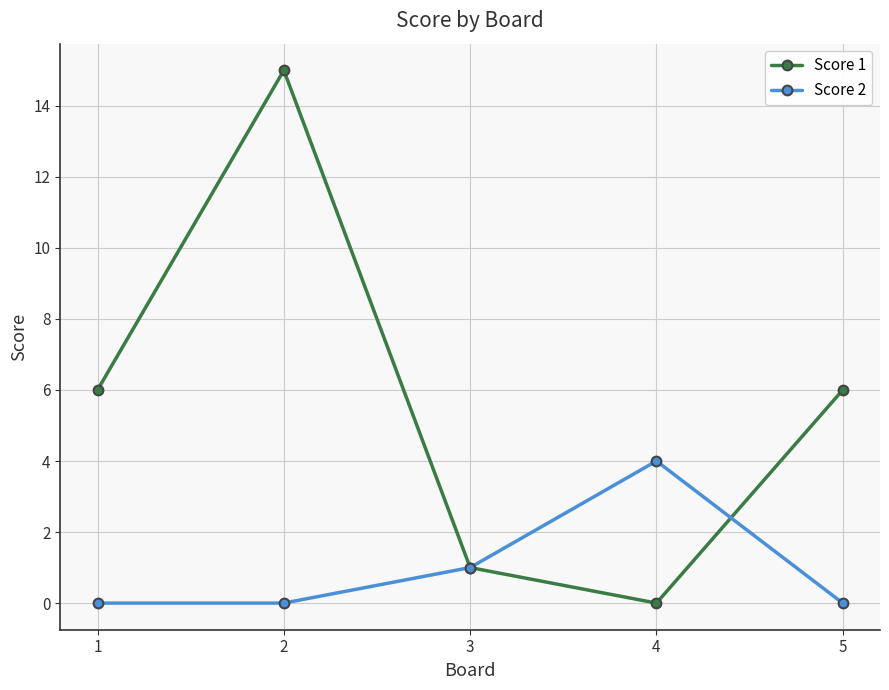

List the series in order of their peak value, highest first.

Score 1, Score 2